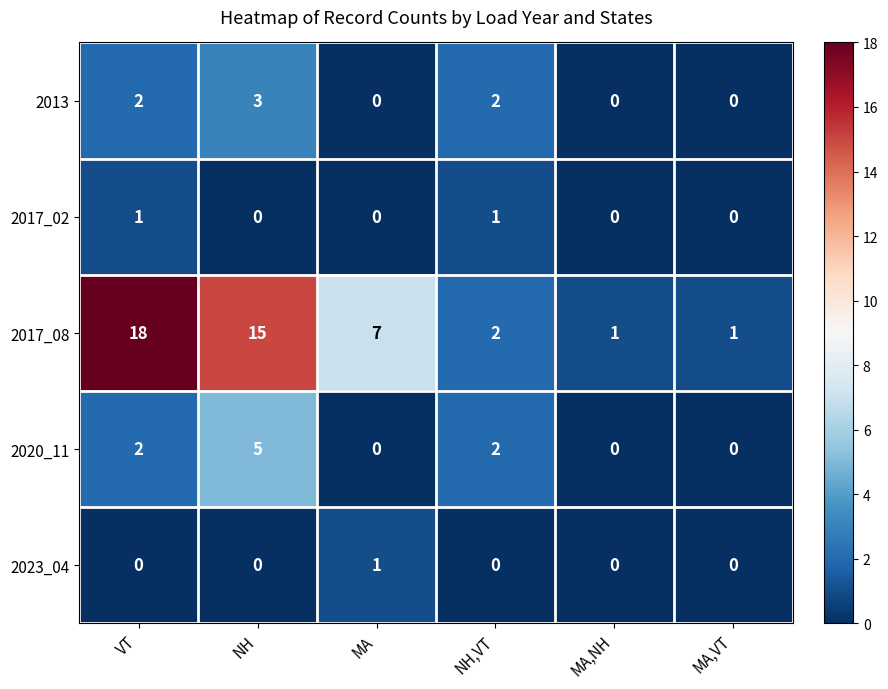

What is the maximum value for 2020_11?

5